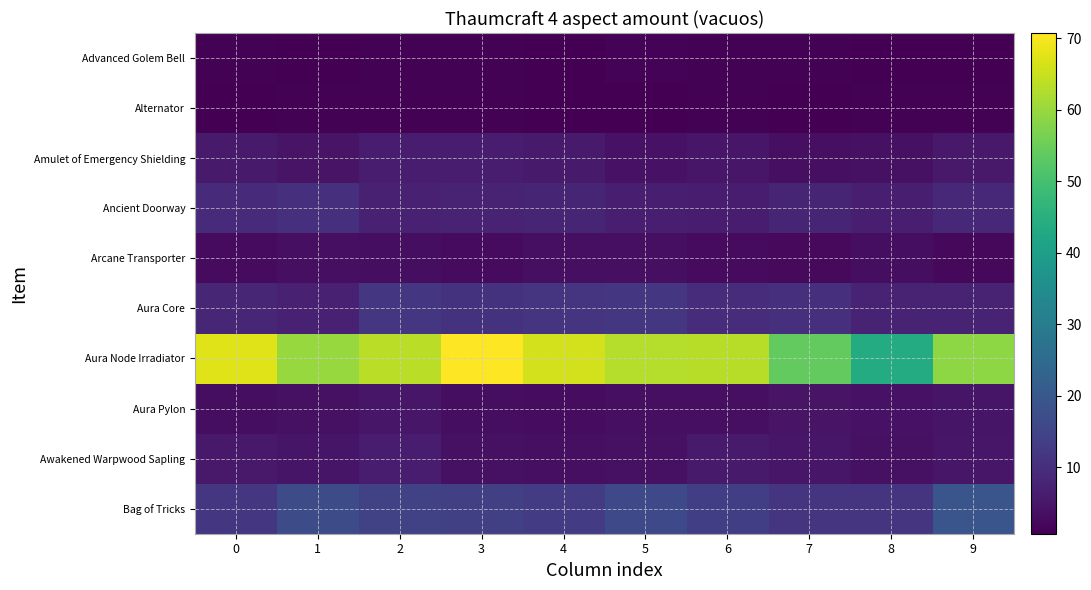

Which series changed the most between 4 and 6?

Aura Node Irradiator